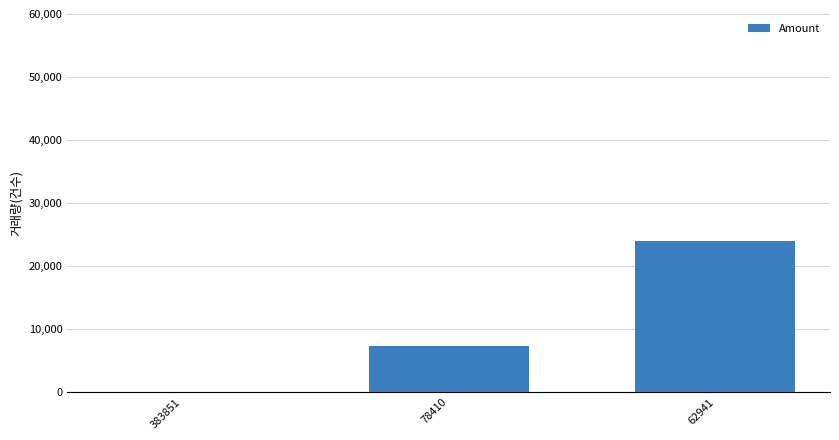

How many values are between 0 and 24050?

3